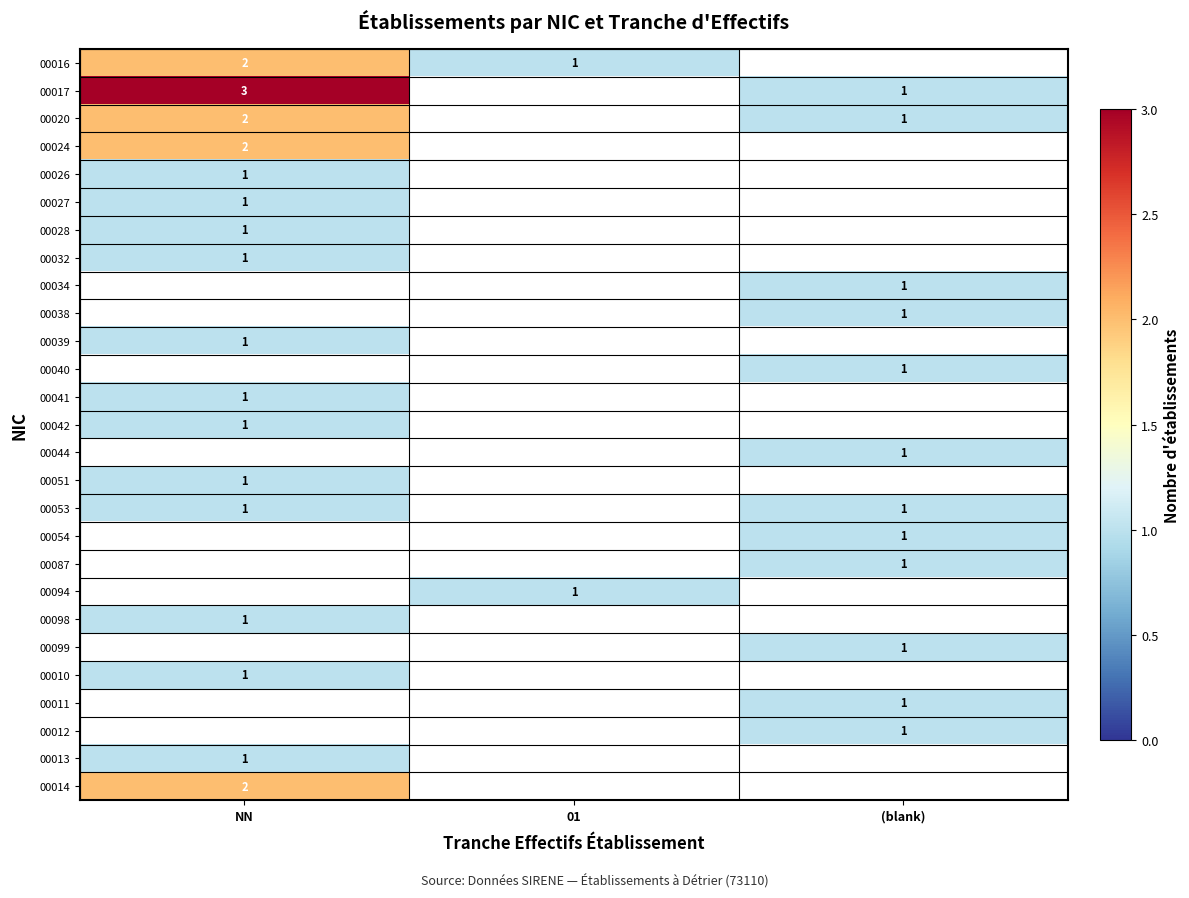

The 00014 series shows 2 at NN. True or false?

True